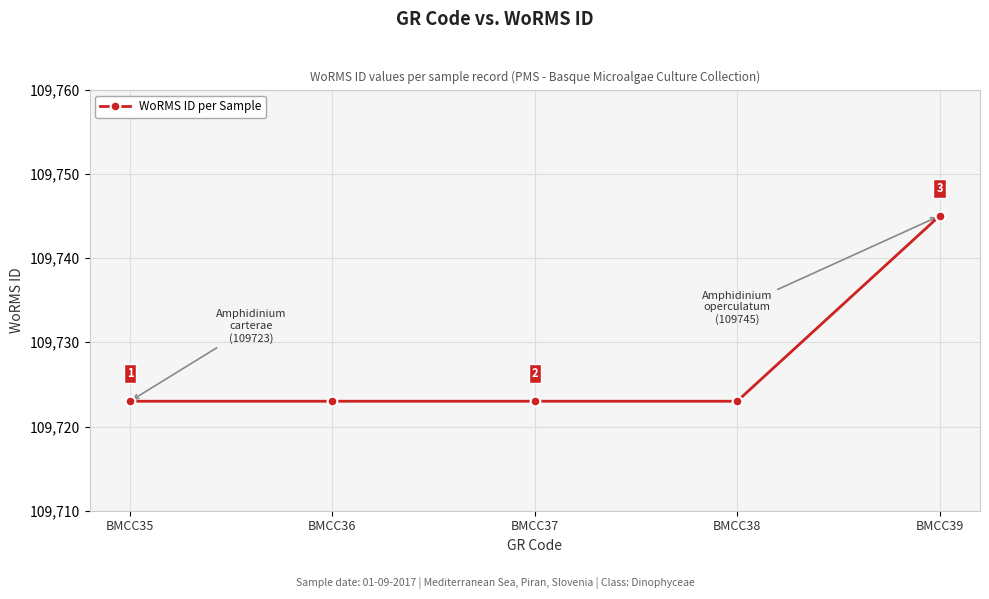

Reading left to right, what are all the values shown in this chart?

109723	109723	109723	109723	109745